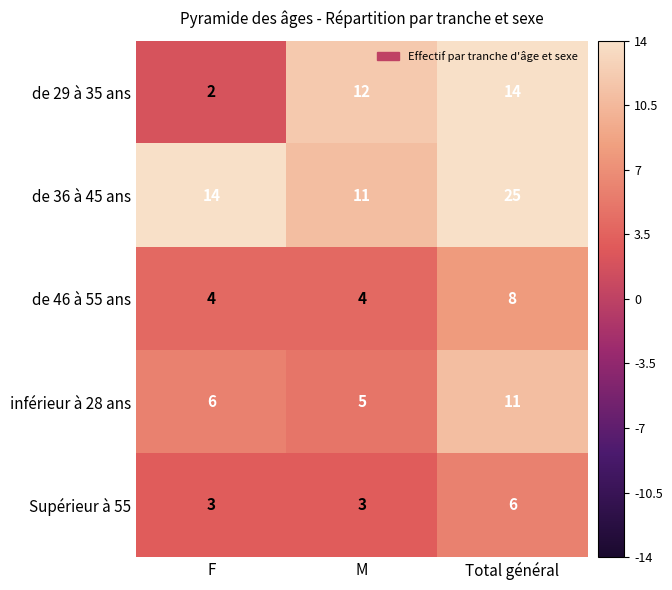

At which label does inférieur à 28 ans reach its peak?

Total général